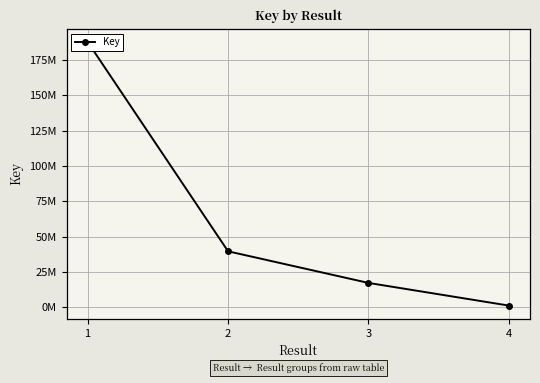

True or false: the data has more than 2 interior local peaks.

False